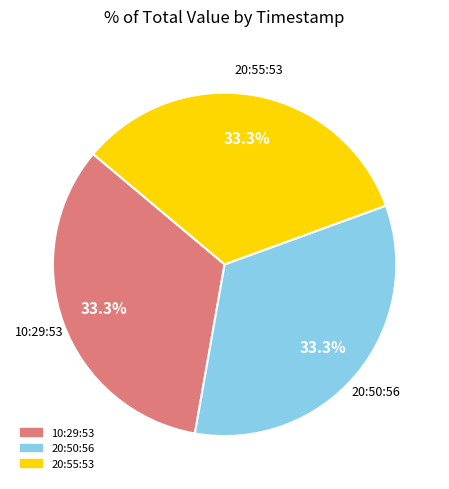

Is there a majority slice in this chart?

No